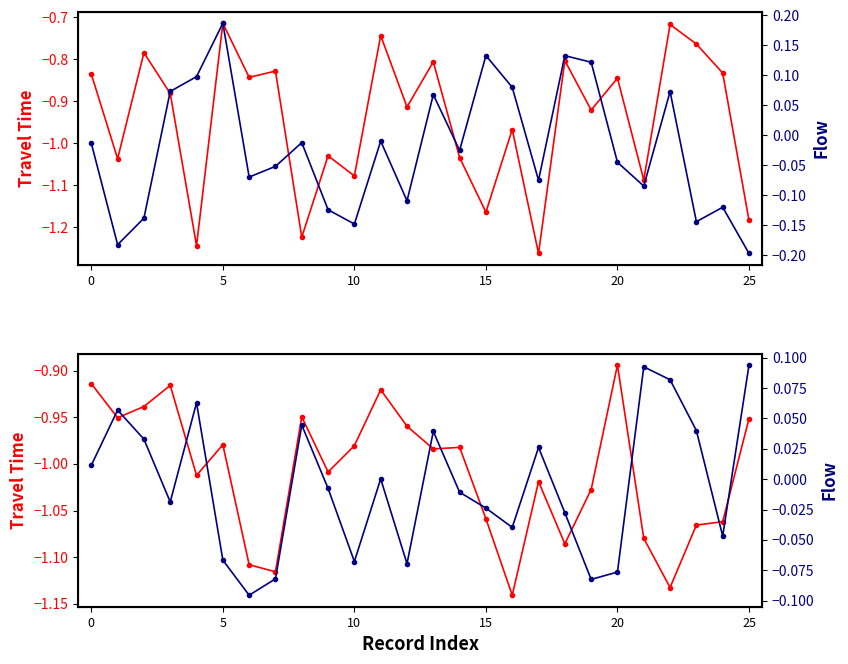

What are all the series names shown in the legend?

travel_time, flow